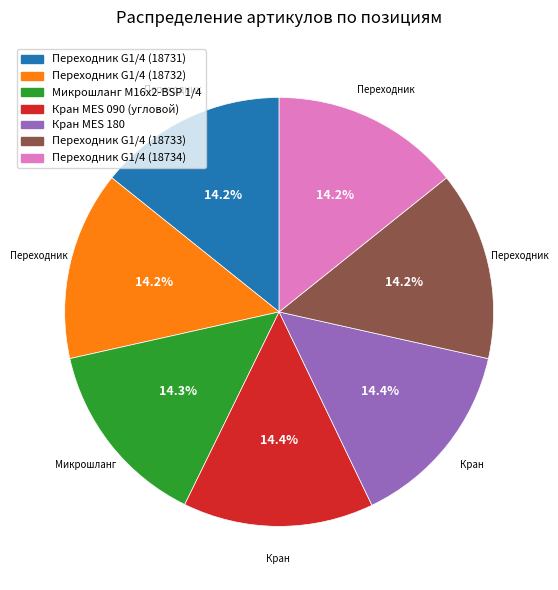

What is the total percentage of Переходник G1/4 (18731) and Микрошланг М16х2-BSP 1/4?

28.5%